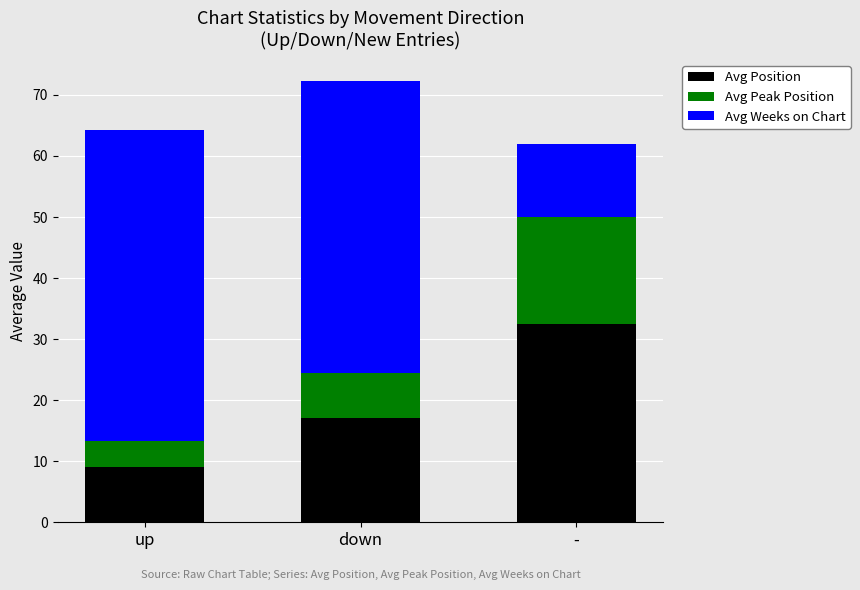

How many data points does each series have?

3